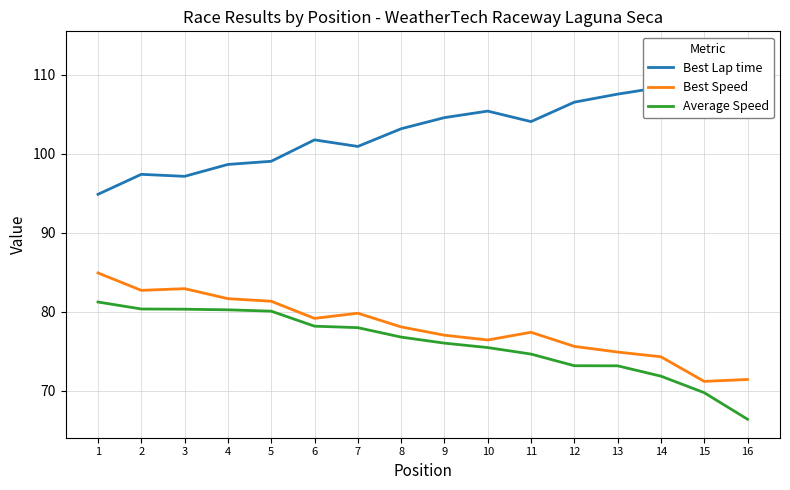

What is the average value of the Best Lap time series?

103.5